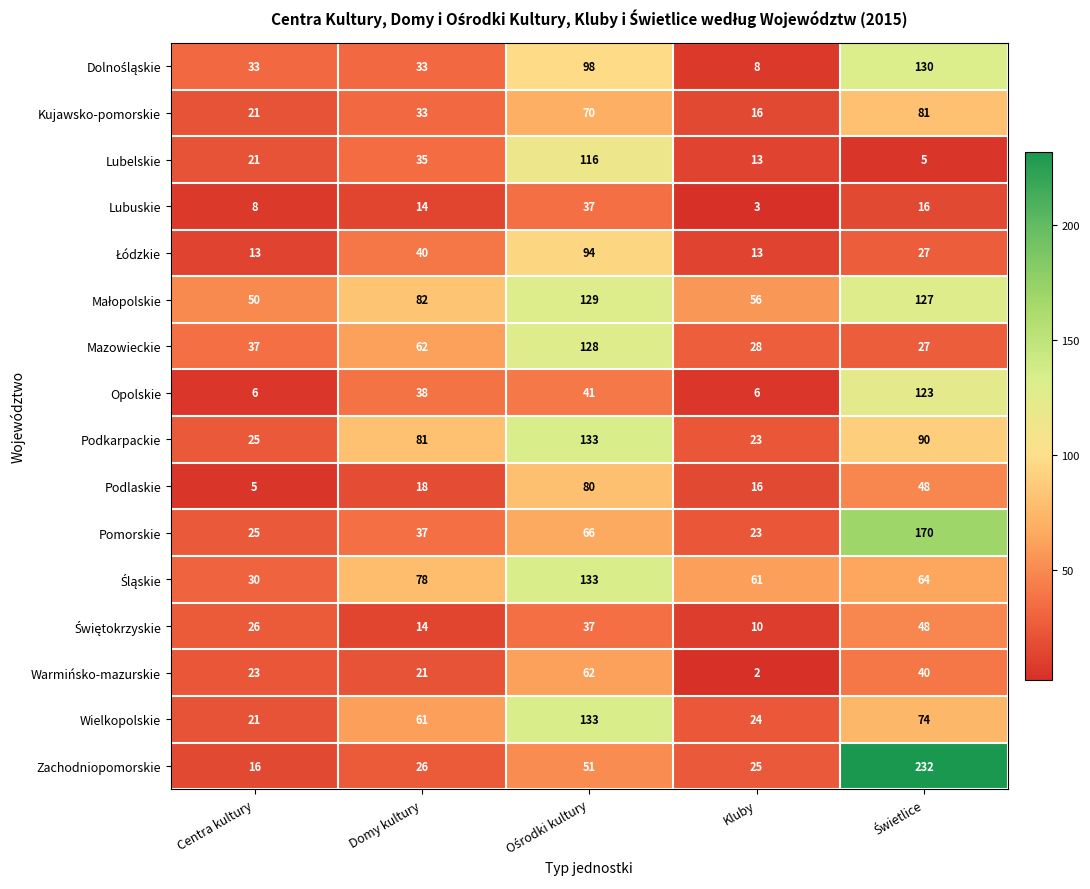

What is the minimum value for Kujawsko-pomorskie?

16